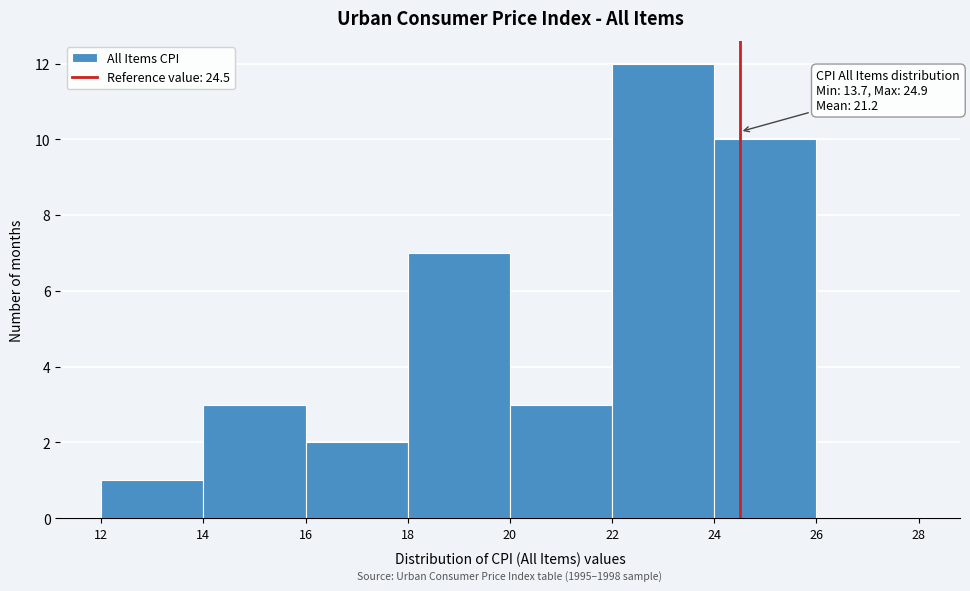

Over which range of the x-axis is the bar tallest?

22 to 24